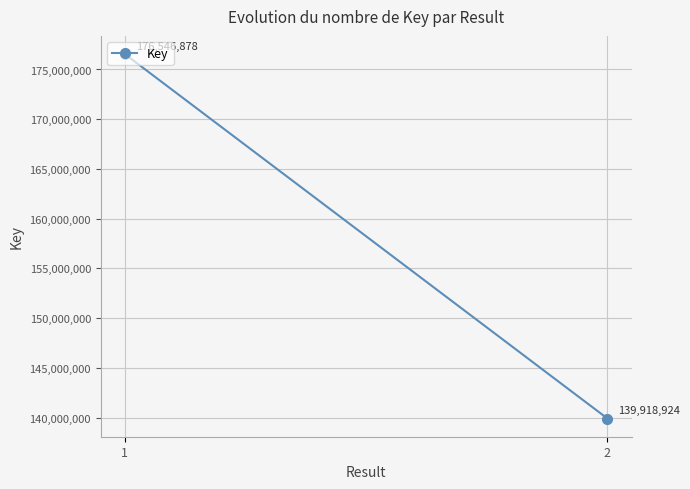

How many lines are shown in the chart?

1